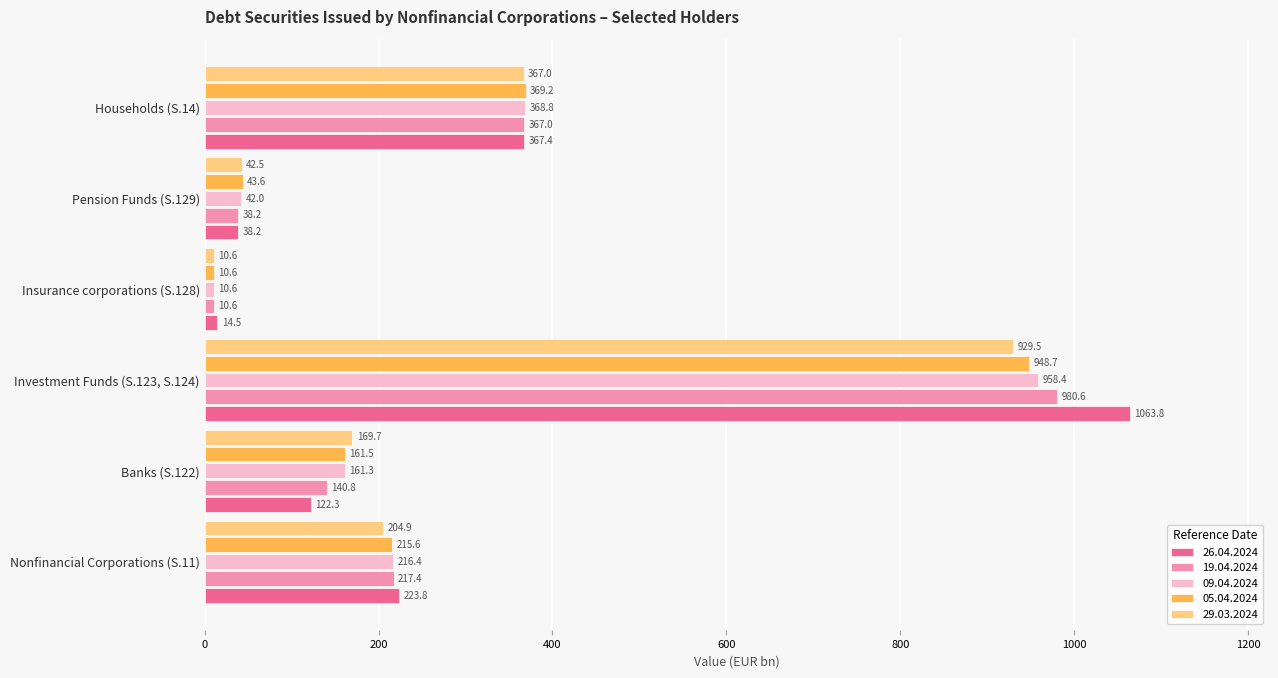

At how many categories does at least one series exceed 719?

1